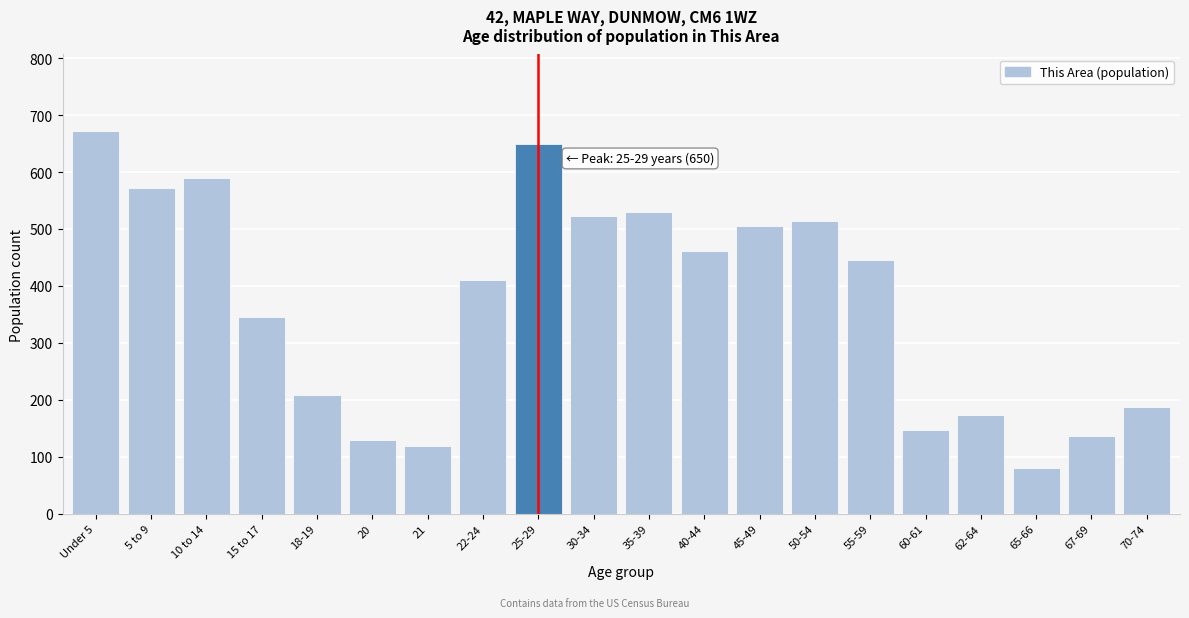

Reading right to left, what are all the values shown in this chart?

187	137	81	173	147	445	514	505	462	530	522	650	410	119	130	208	346	590	572	672